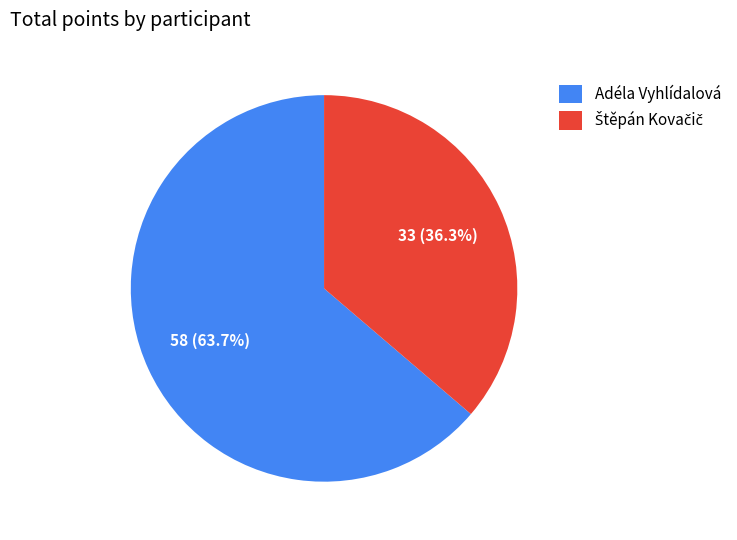

To the nearest percent, what is the average slice percentage?

50%